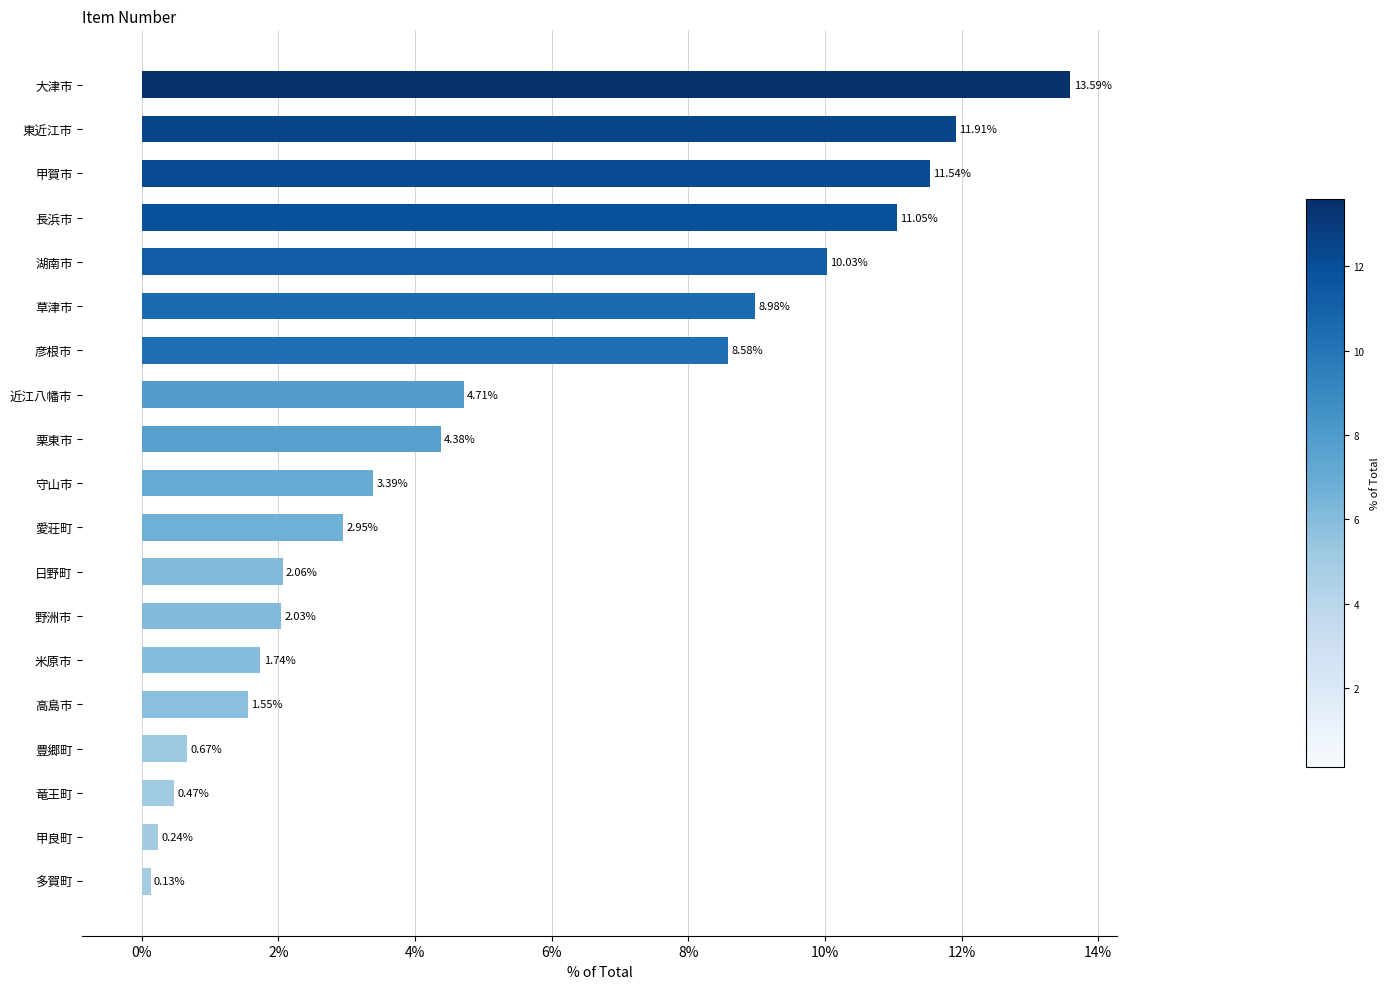

What is the sum of the values at 多賀町 and 湖南市?

10.2